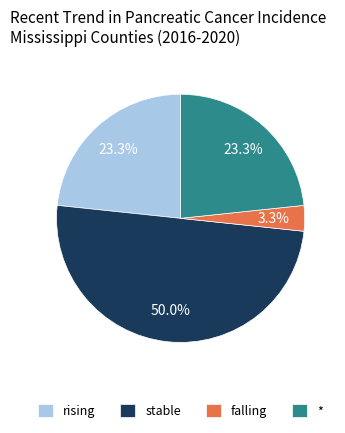

To the nearest percent, what is the difference between the largest and smallest slice percentages?

47%